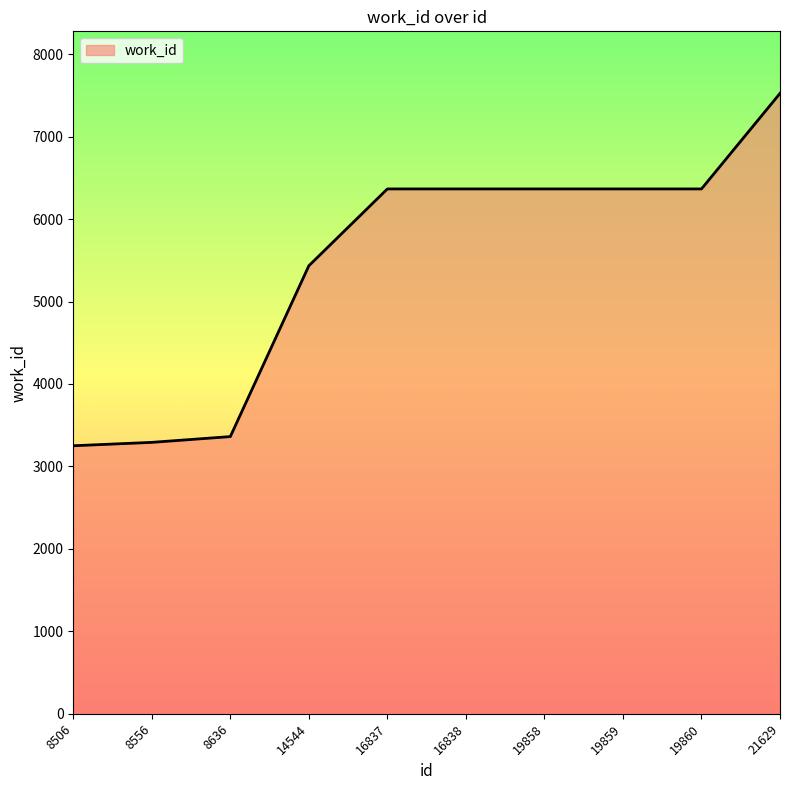

What is the difference between the values at 8556 and 14544?

2142